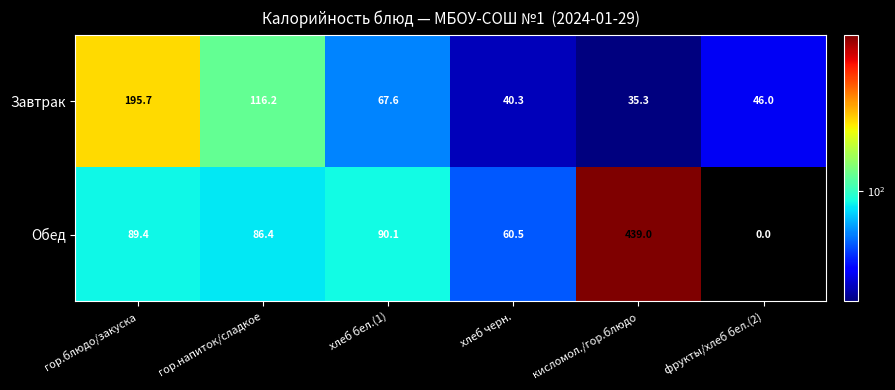

At how many categories does at least one series exceed 121?

2